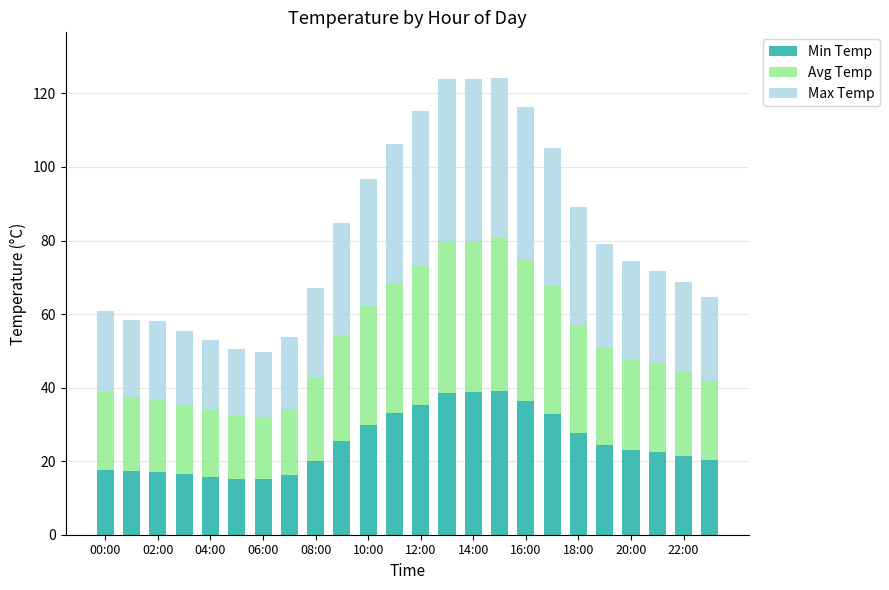

Does the chart contain any negative values?

No